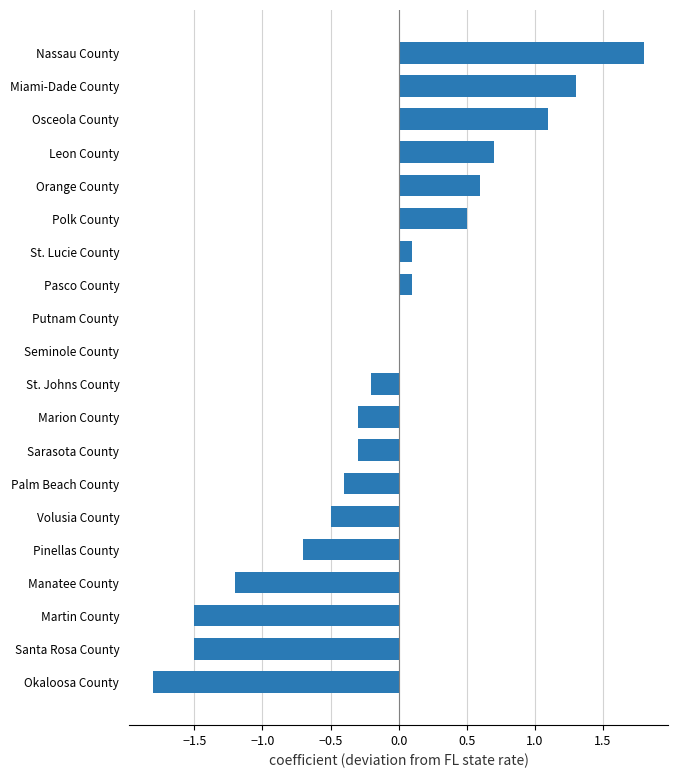

What value does the data have at Leon County?

0.7